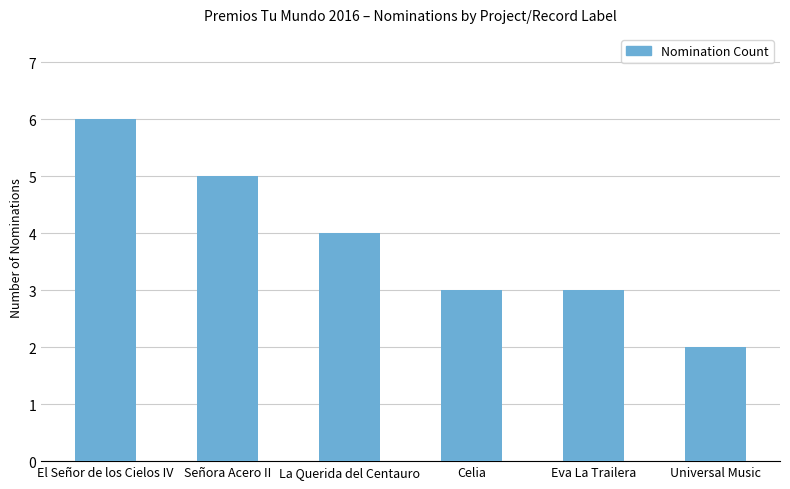

Count the number of categories in the chart.

6